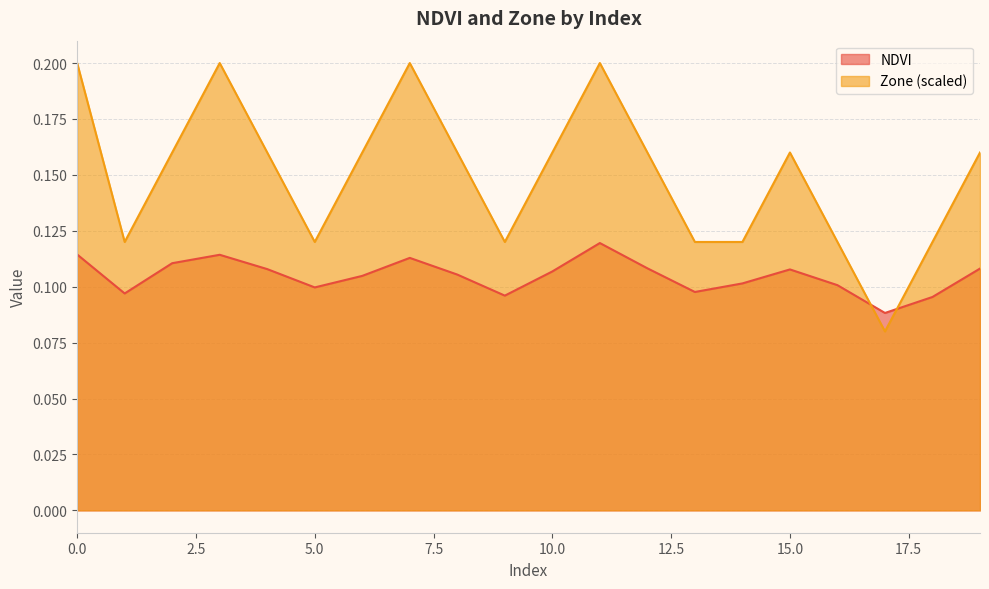

Reading left to right, list all the values displayed in this chart.

NDVI: 0=0.1	1=0.1	2=0.1	3=0.1	4=0.1	5=0.1	6=0.1	7=0.1	8=0.1	9=0.1	10=0.1	11=0.1	12=0.1	13=0.1	14=0.1	15=0.1	16=0.1	17=0.1	18=0.1	19=0.1
Zone: 0=0.2	1=0.1	2=0.2	3=0.2	4=0.2	5=0.1	6=0.2	7=0.2	8=0.2	9=0.1	10=0.2	11=0.2	12=0.2	13=0.1	14=0.1	15=0.2	16=0.1	17=0.1	18=0.1	19=0.2